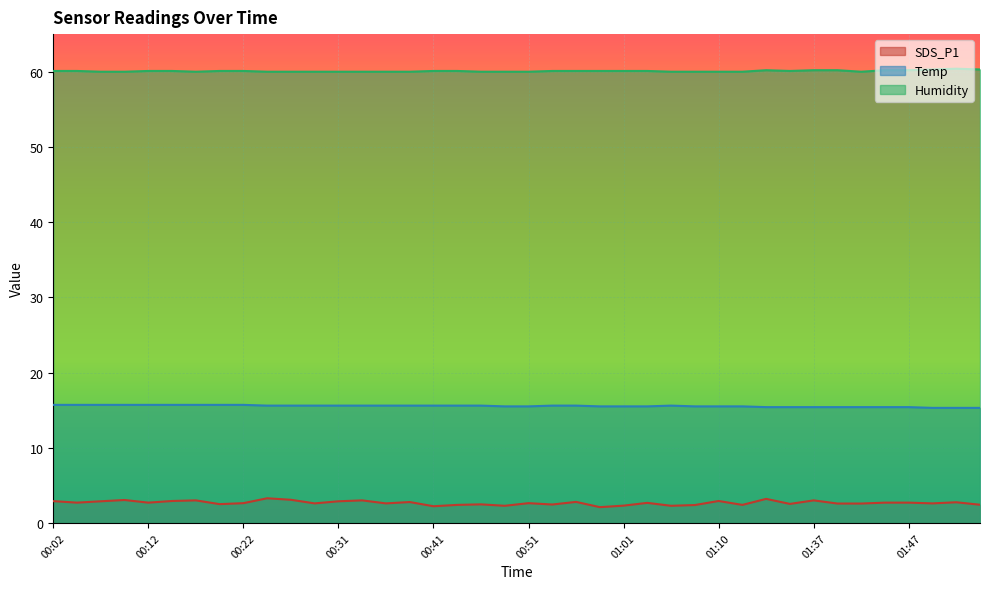

True or false: Humidity has a value of 25.0 at 01:32.

False